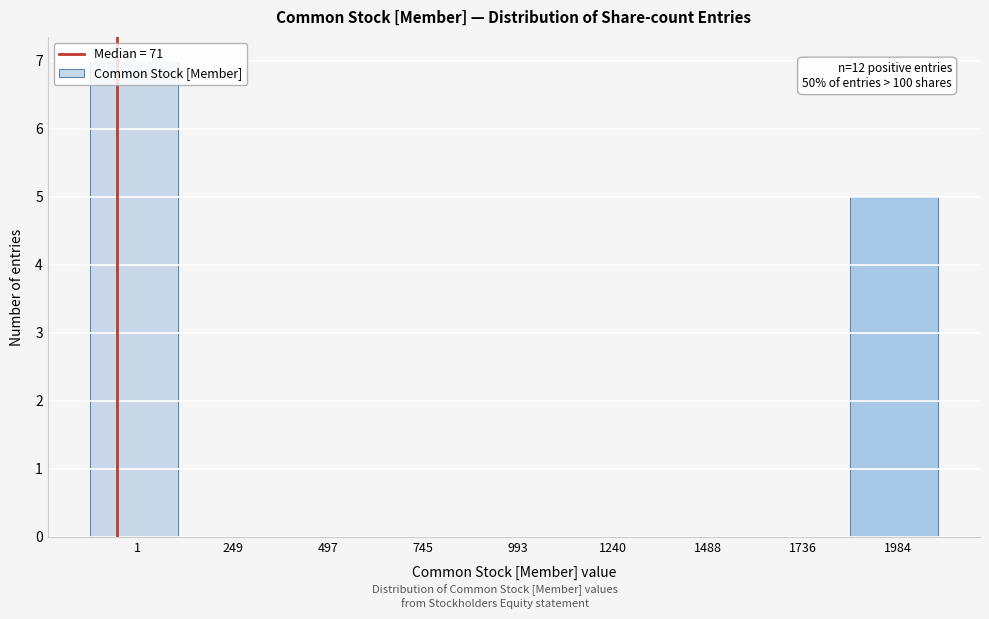

What is the maximum value shown in the chart?

7